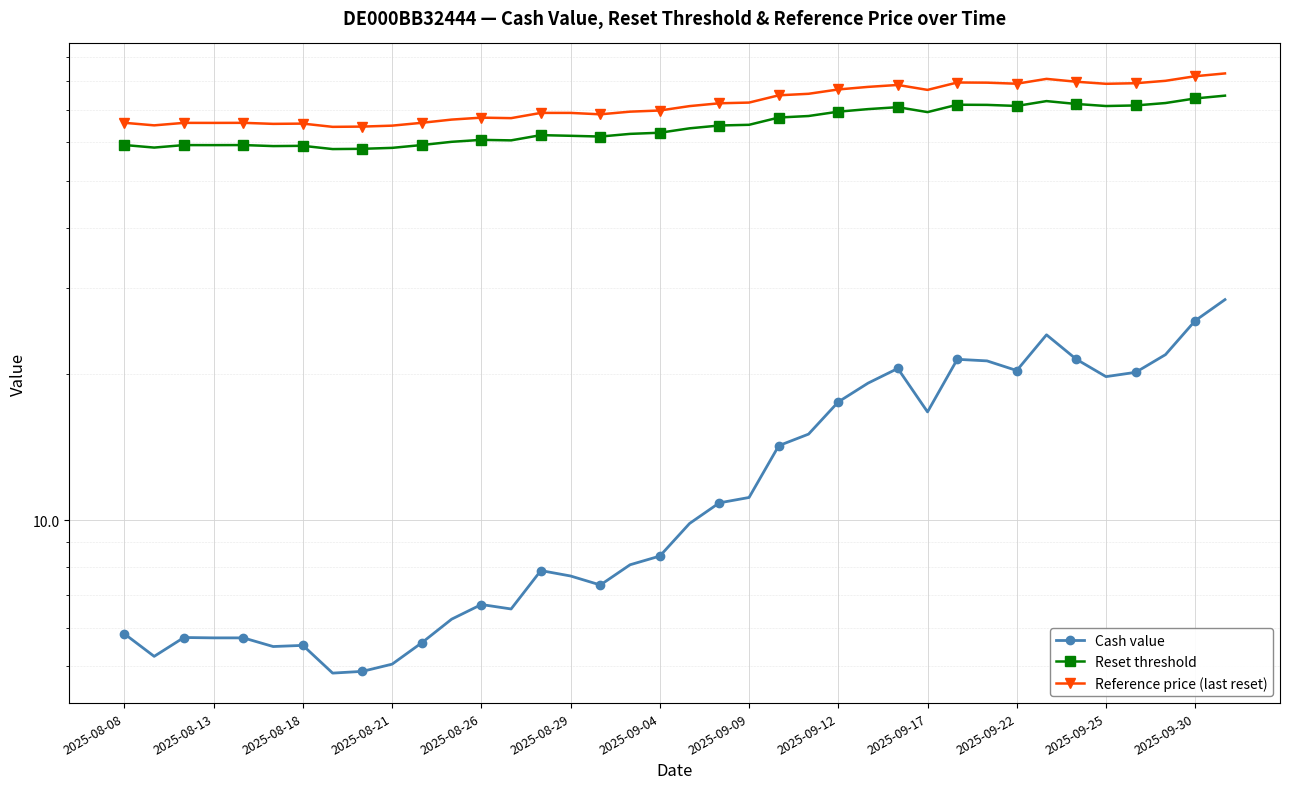

Between 31 and 37, which series saw the biggest shift?

Cash value